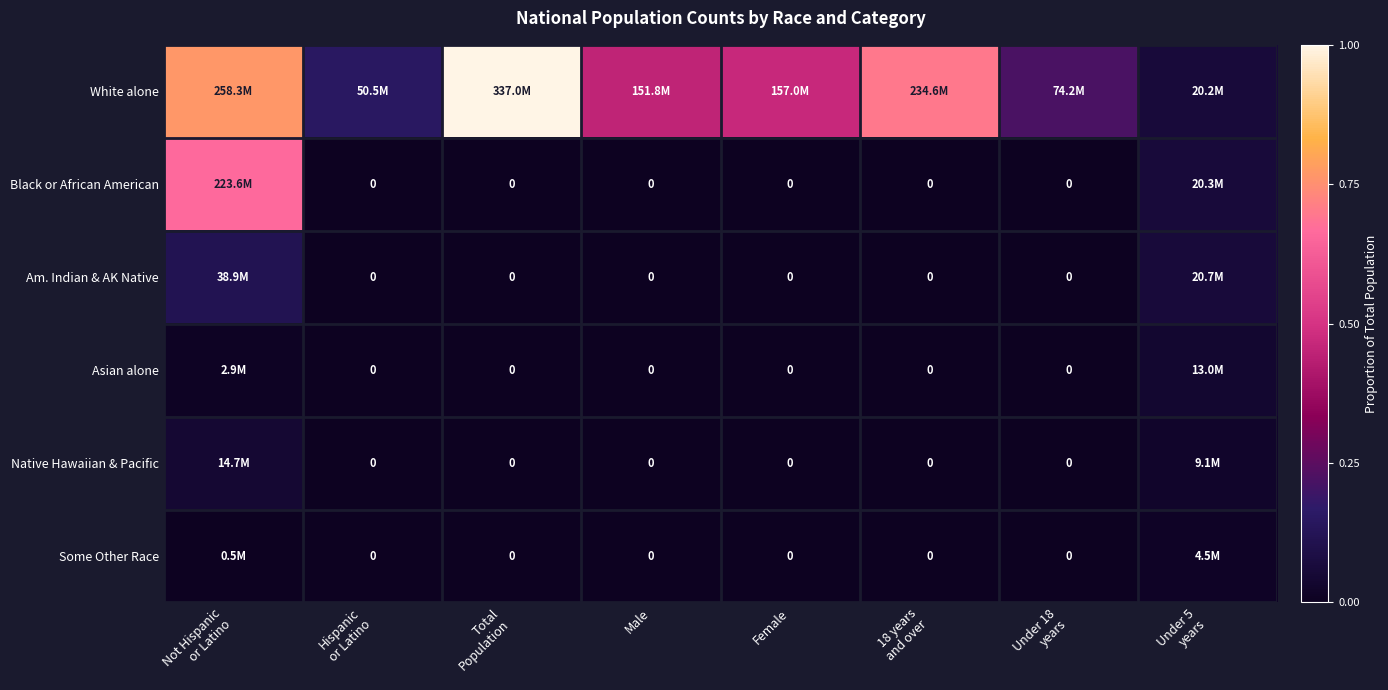

Which has a higher value, Hispanic
or Latino or Under 5
years?

Hispanic
or Latino